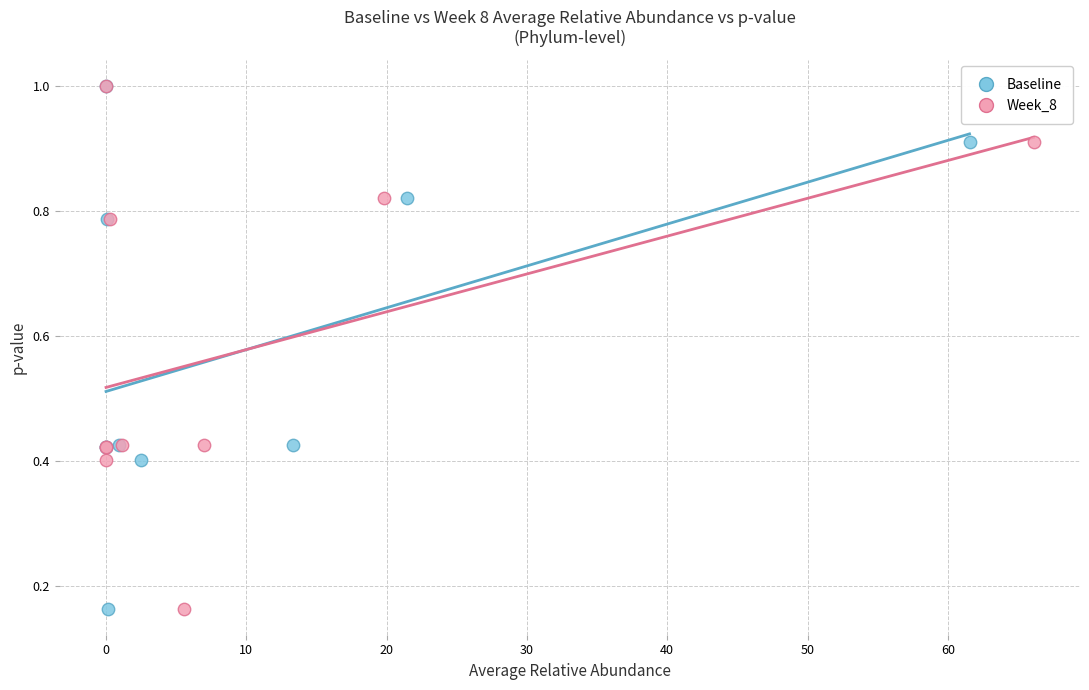

What are all the series names shown in the legend?

Baseline, Week_8